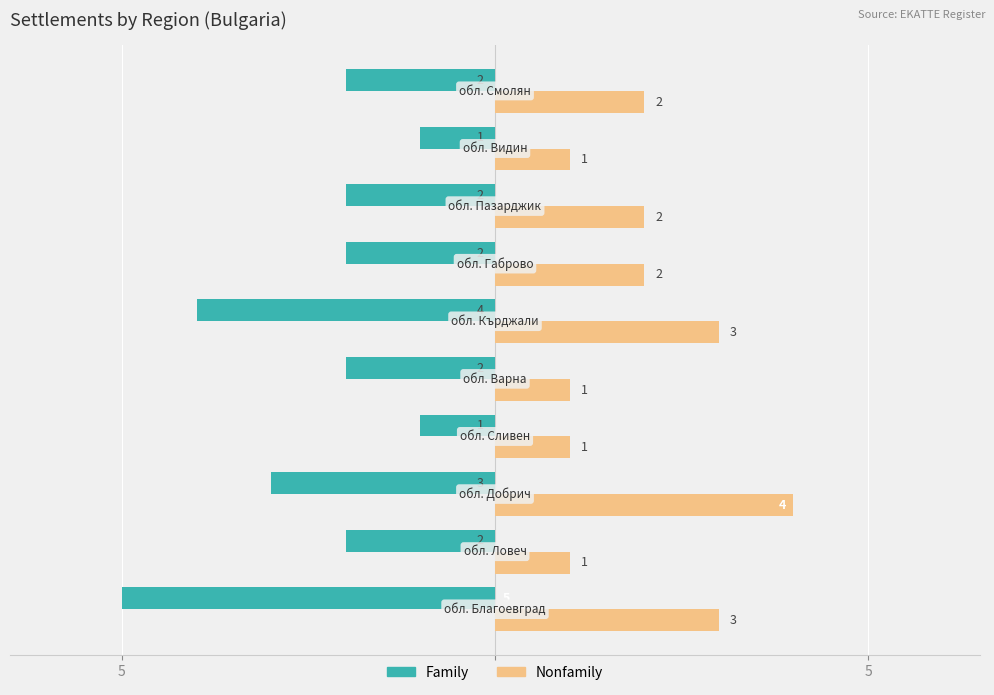

What is the label of the 9th bar from the right?

5